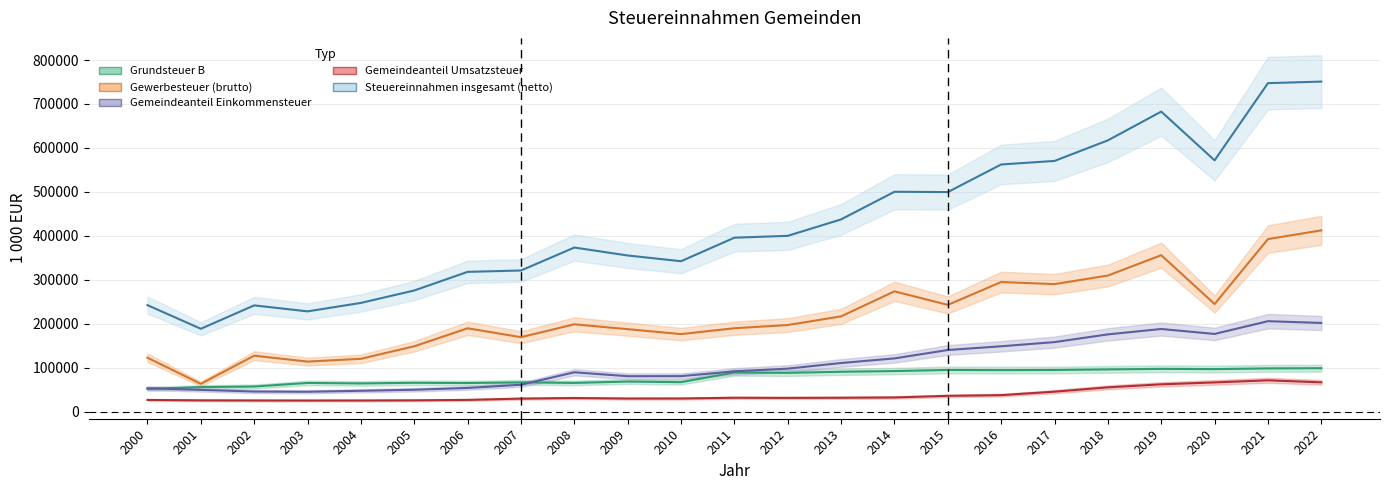

At which label does Gemeindeanteil Umsatzsteuer first exceed 30966?

2011